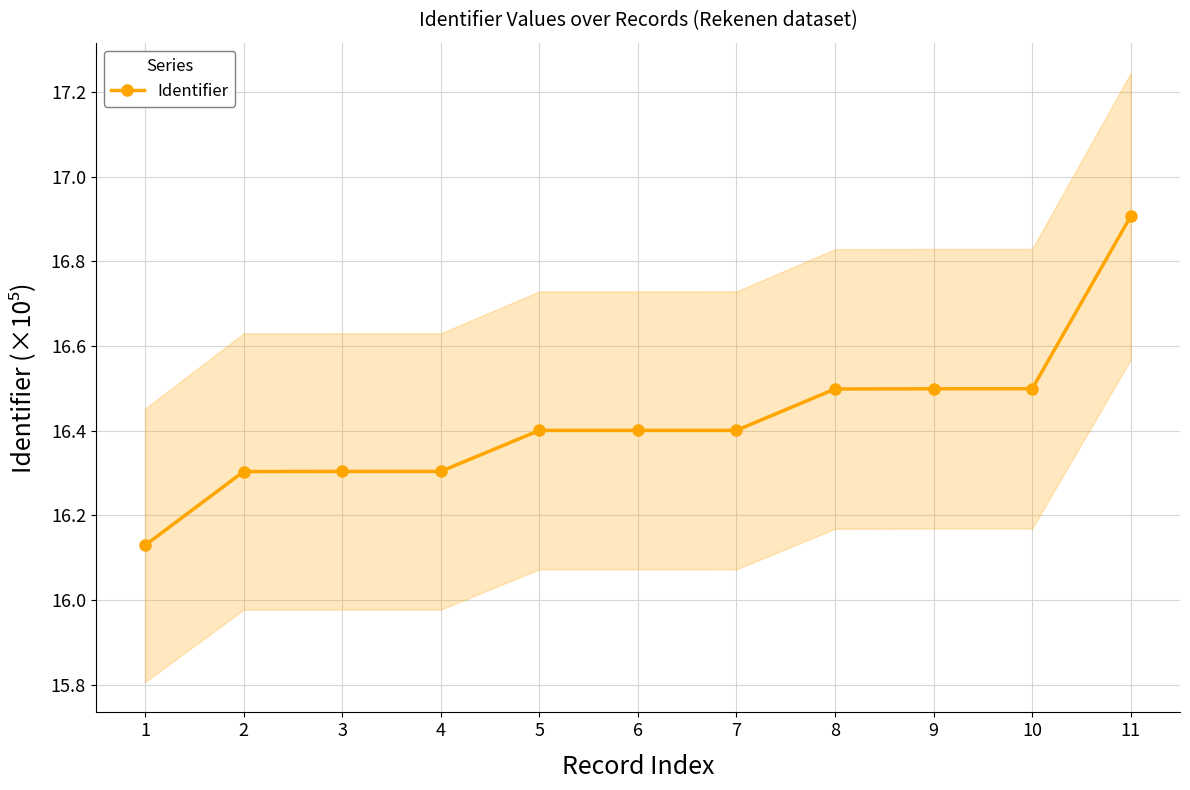

True or false: there are more than 1 points higher than both neighbors.

False